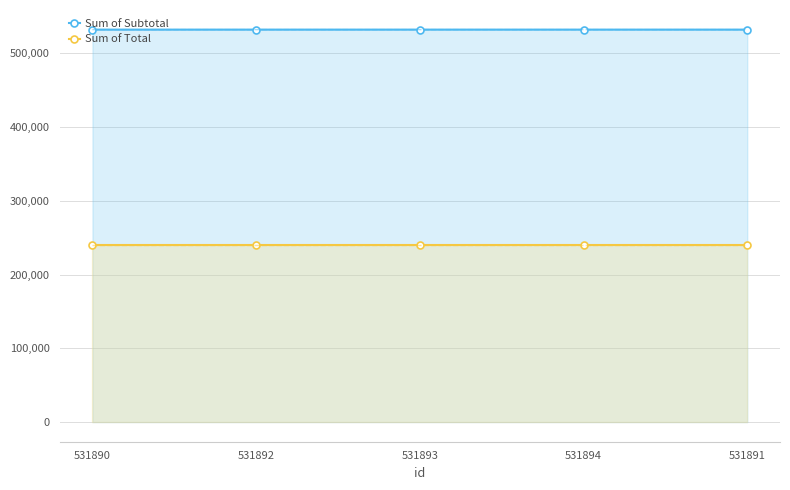

Which series changed the most between 531893 and 531891?

Sum of Subtotal